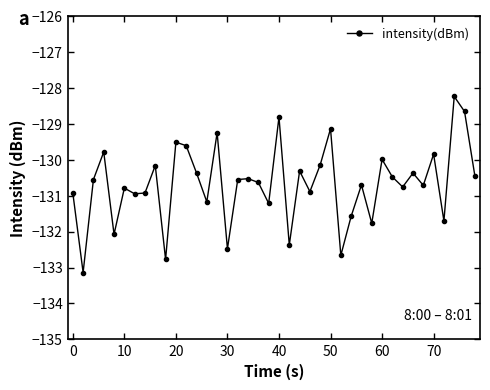

What is the value of the 14th point from the left?

-131.2